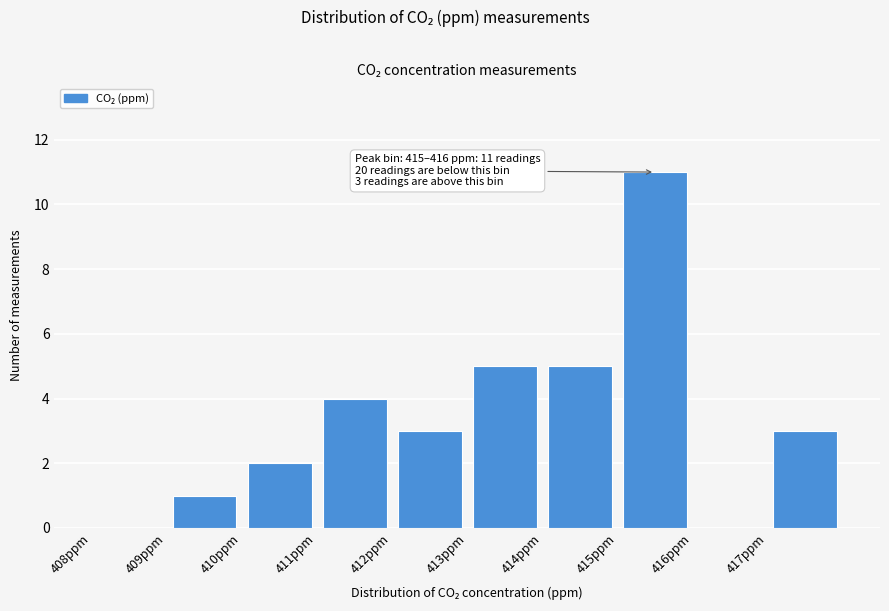

Over which range of the x-axis is the bar tallest?

415 to 416